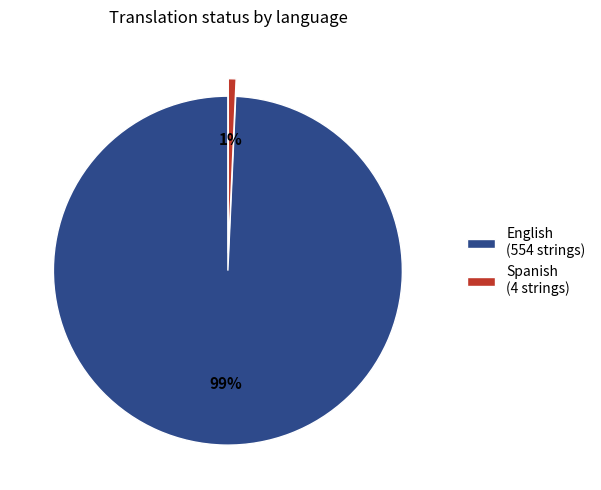

To the nearest percent, what portion does Spanish represent?

1%